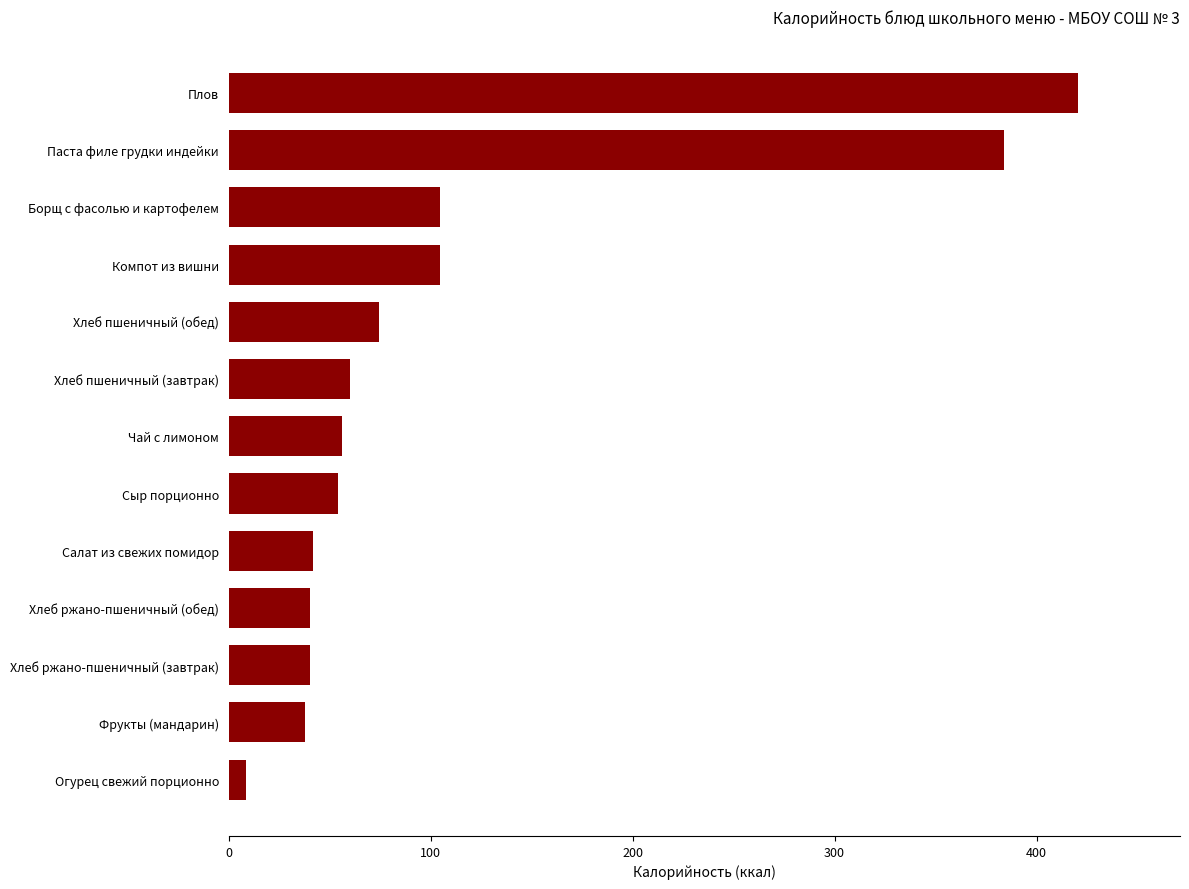

The chart shows a value of 223.0 at Паста филе грудки индейки. True or false?

False